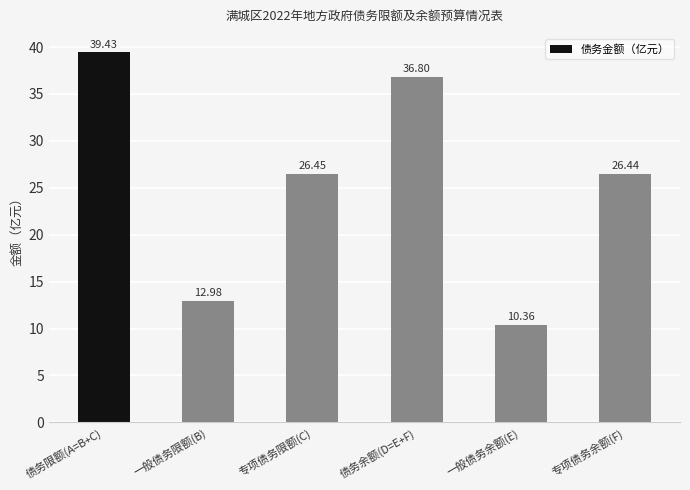

What is the difference between the maximum and minimum values?

29.1